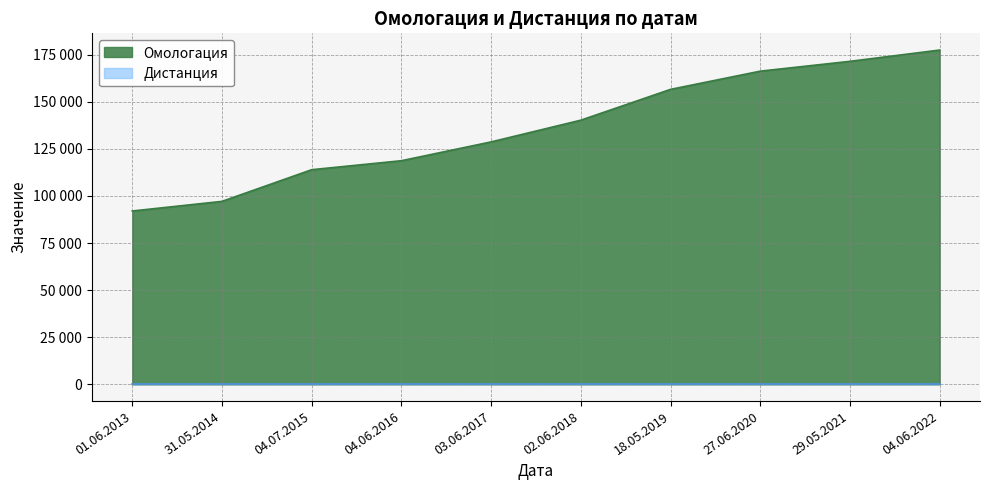

At which label is the value closest to 134726?

02.06.2018